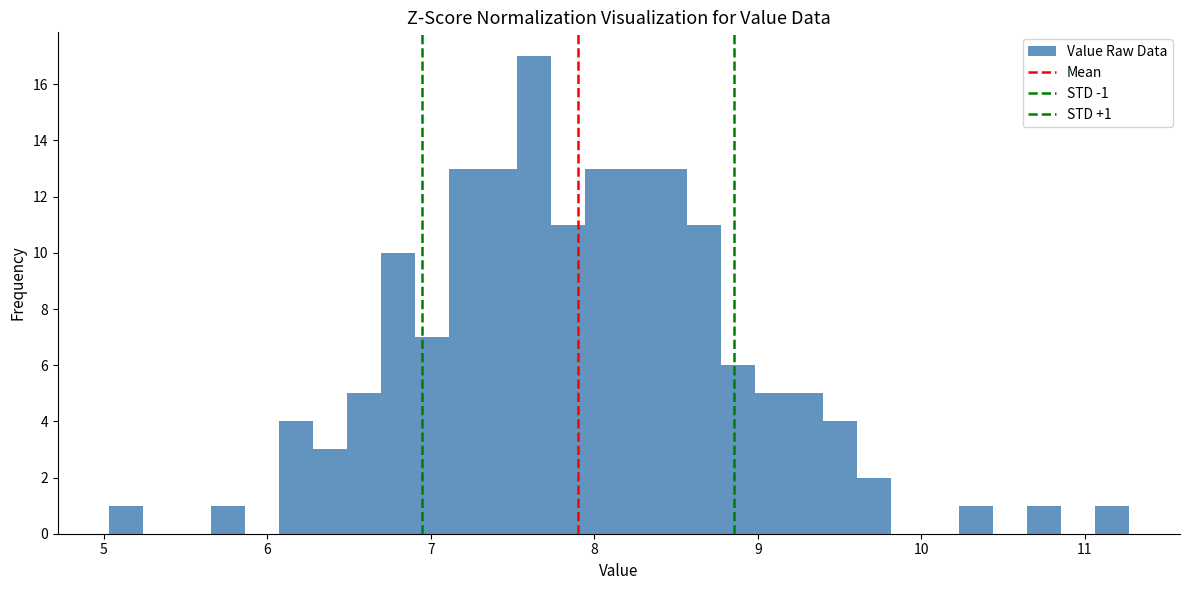

Around what value on the x-axis is the tallest bar? Give the approximate position of its centre, as read against the axis.

7.6